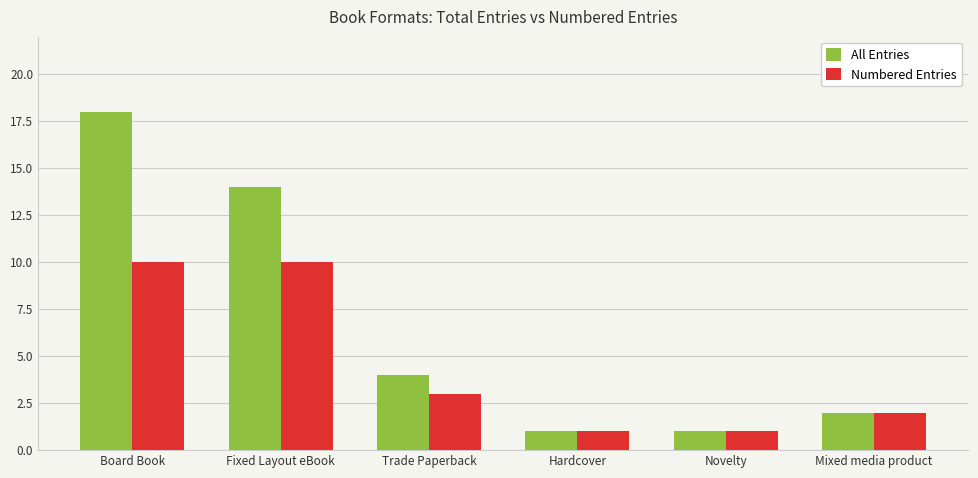

Where does the Numbered Entries series first go above 3?

Board Book